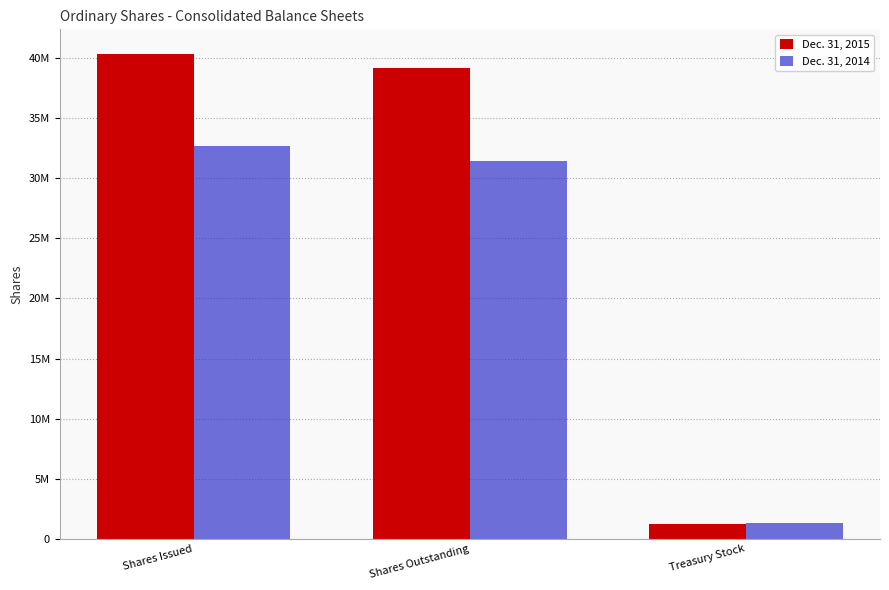

Which series has the largest range (max minus min)?

Dec. 31, 2015